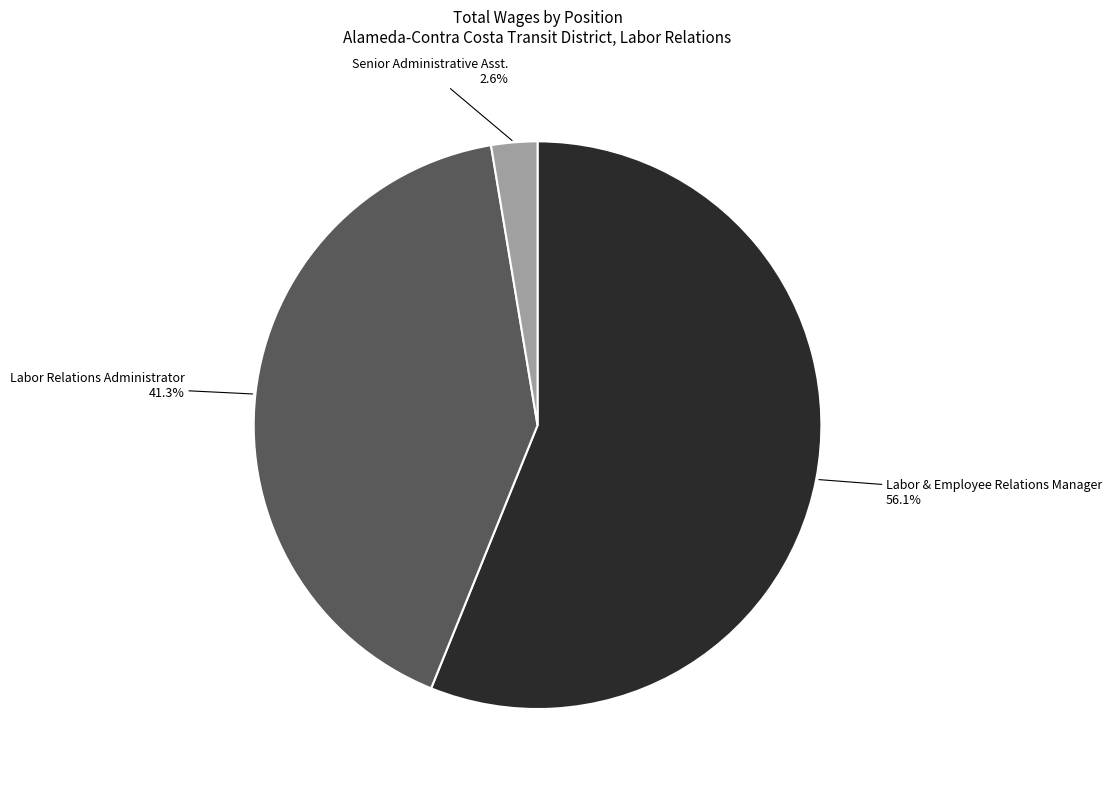

What is the smallest slice in the pie chart?

Senior Administrative Asst.